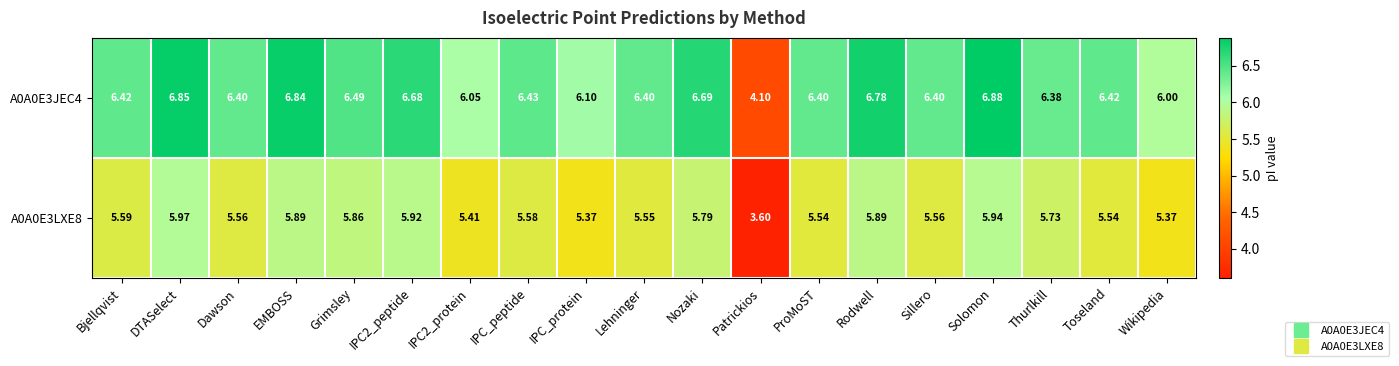

Where does the A0A0E3LXE8 series first go above 5?

Bjellqvist